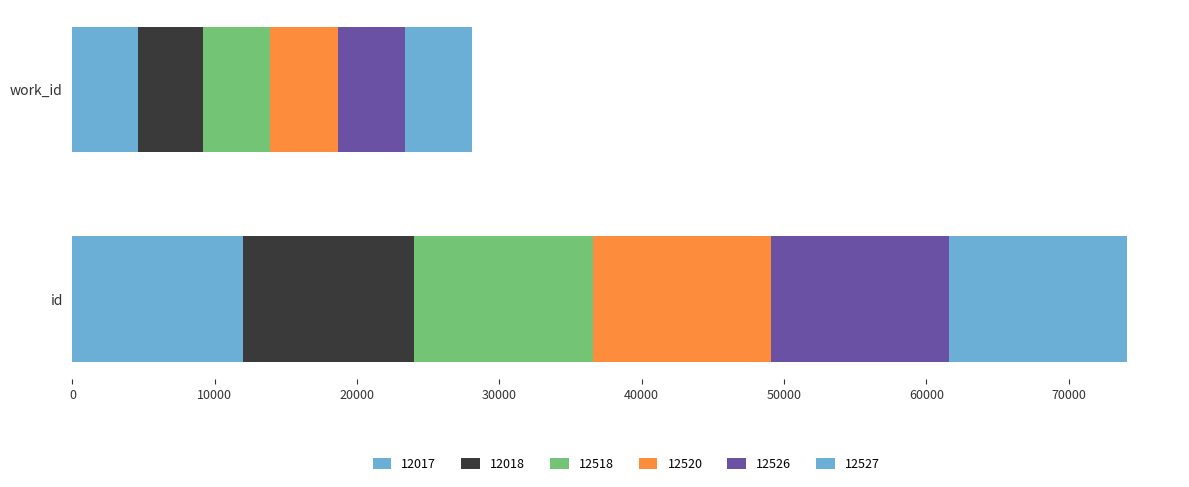

How many values in the 12017 series are below 12017?

1